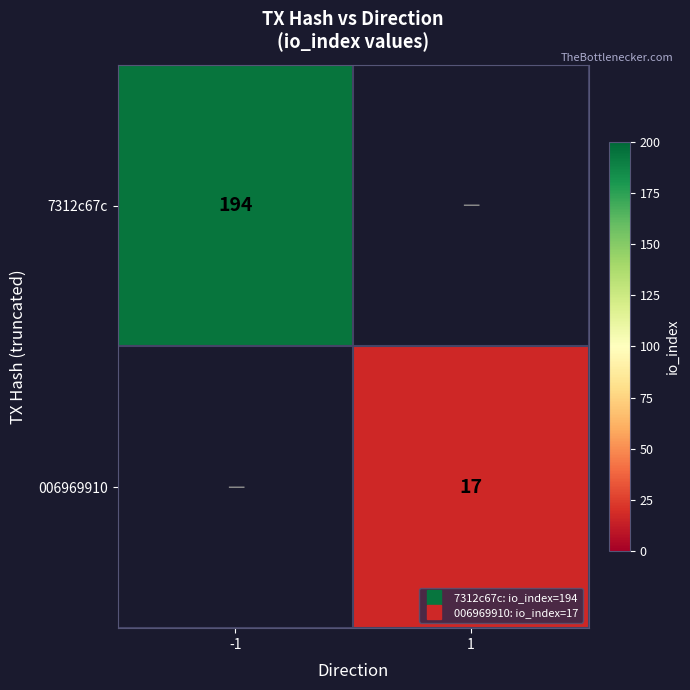

The 7312c67c series shows 194.0 at -1. True or false?

True